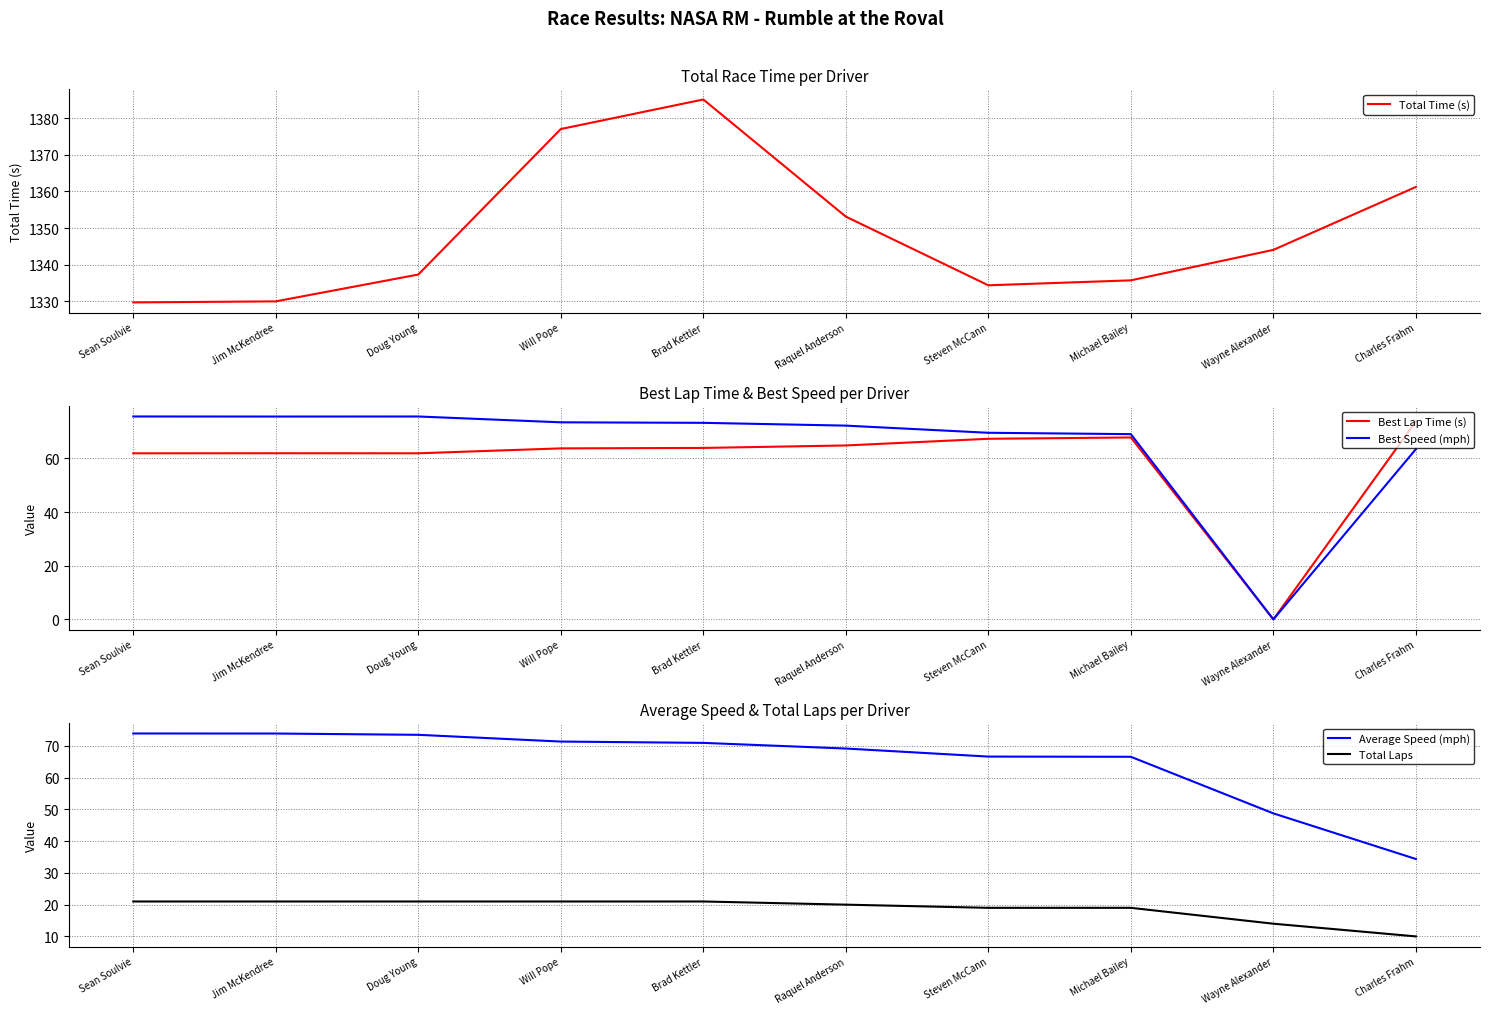

What is the lowest value of the Average Speed (mph) series?

34.4